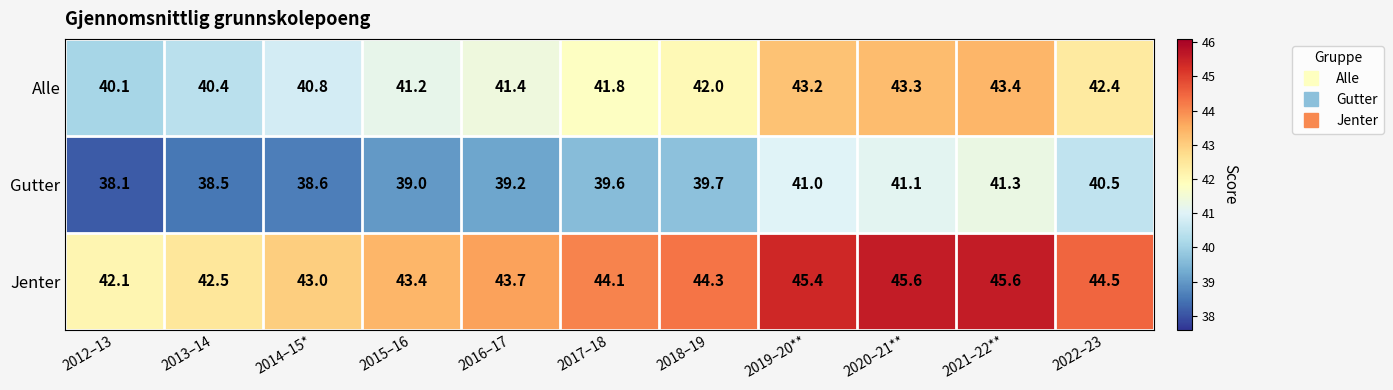

What is the approximate value of Gutter at 2014–15*?

38.6